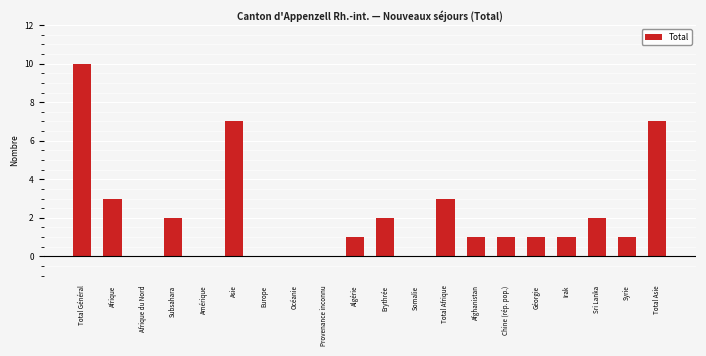

Reading right to left, what are all the values shown in this chart?

Total Asie=7	Syrie=1	Sri Lanka=2	Irak=1	Géorgie=1	Chine (rép. pop.)=1	Afghanistan=1	Total Afrique=3	Somalie=0	Erythrée=2	Algérie=1	Provenance inconnu=0	Océanie=0	Europe=0	Asie=7	Amérique=0	Subsahara=2	Afrique du Nord=0	Afrique=3	Total Général=10